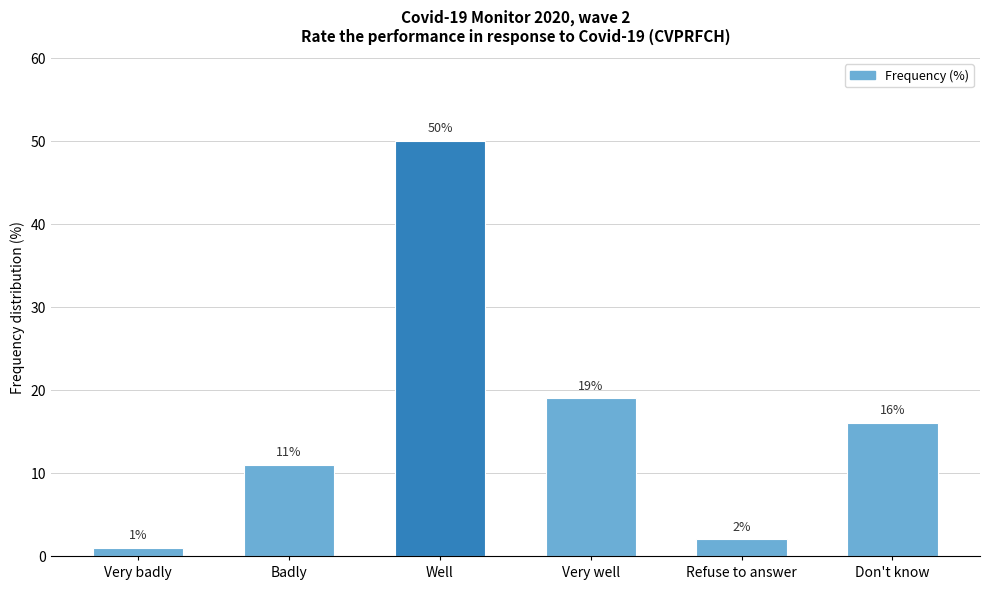

Count the number of categories in the chart.

6